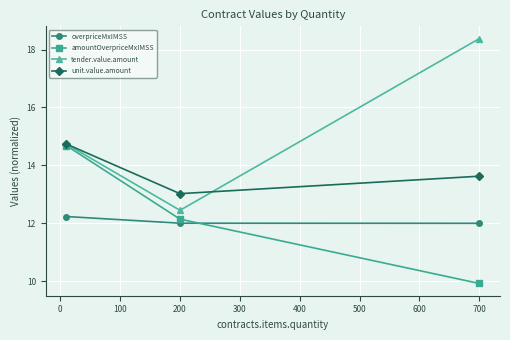

Which series has the largest total across all categories?

tender.value.amount